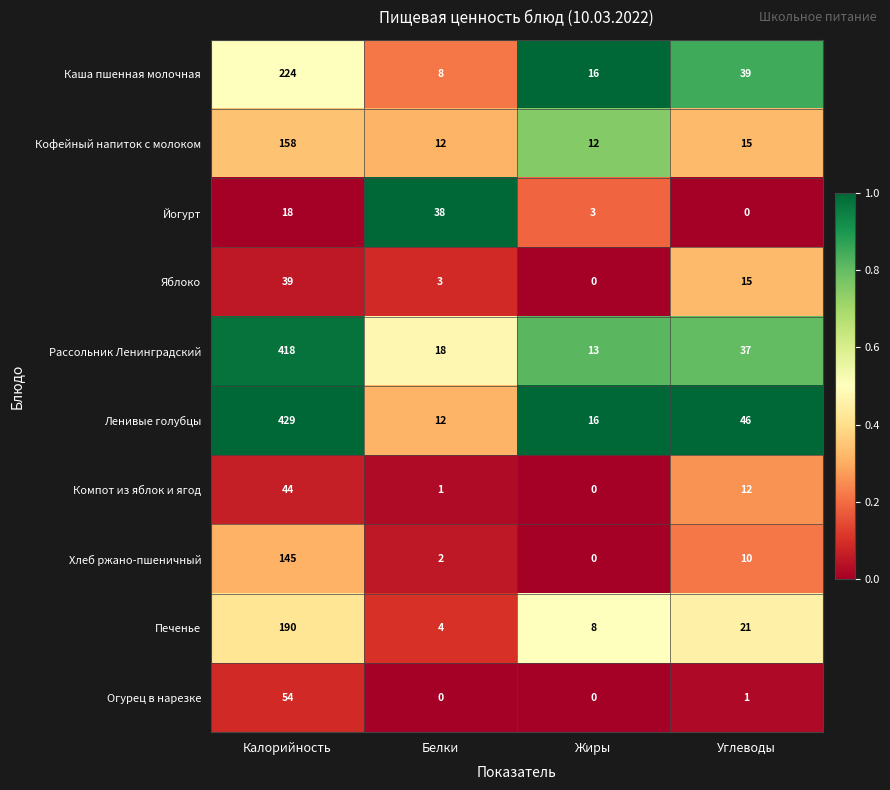

Is the value of Рассольник Ленинградский at Белки greater than the value of Яблоко at Жиры?

Yes